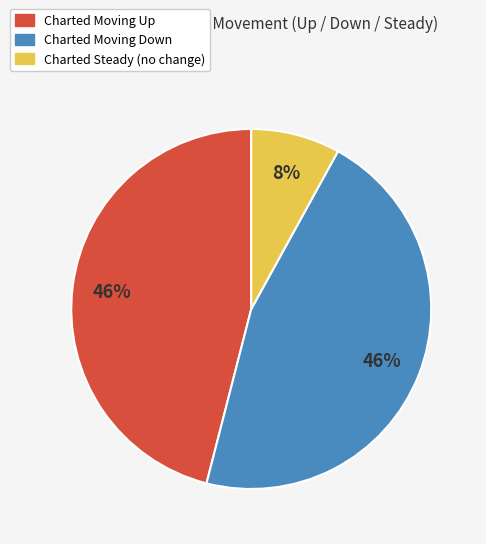

To the nearest percent, what is the difference between the largest and smallest slice percentages?

38%